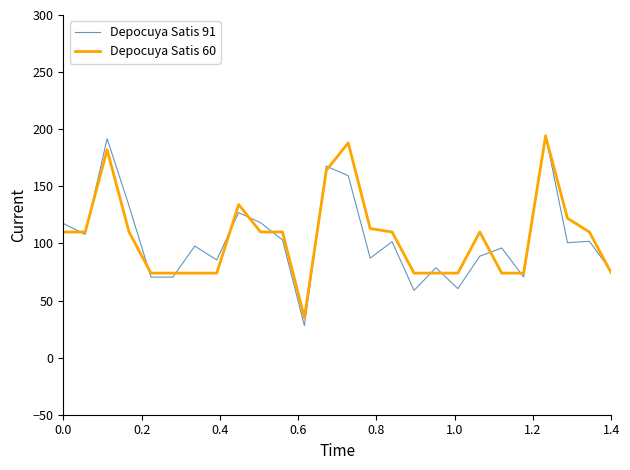

What is the greatest value displayed?

195.0